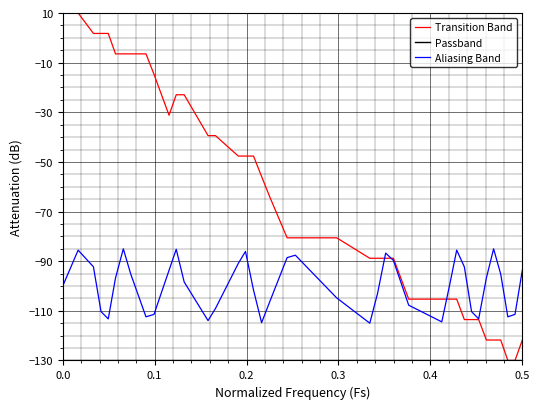

Does the chart have visible grid lines?

Yes